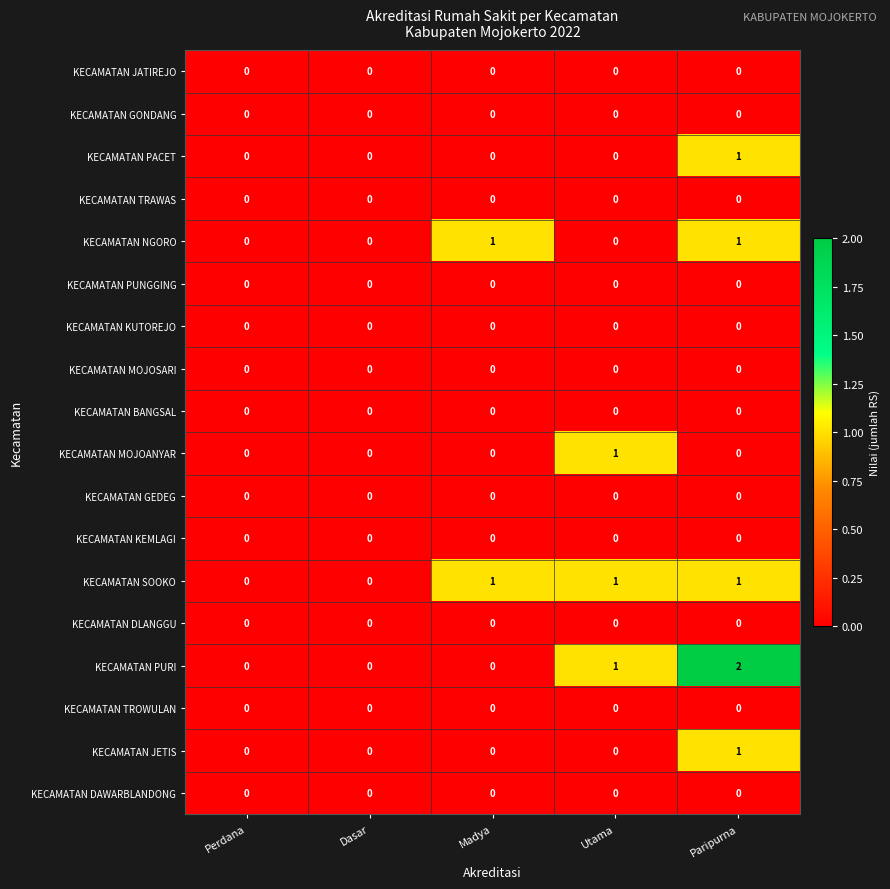

How many positive values does the KECAMATAN JETIS series have?

1